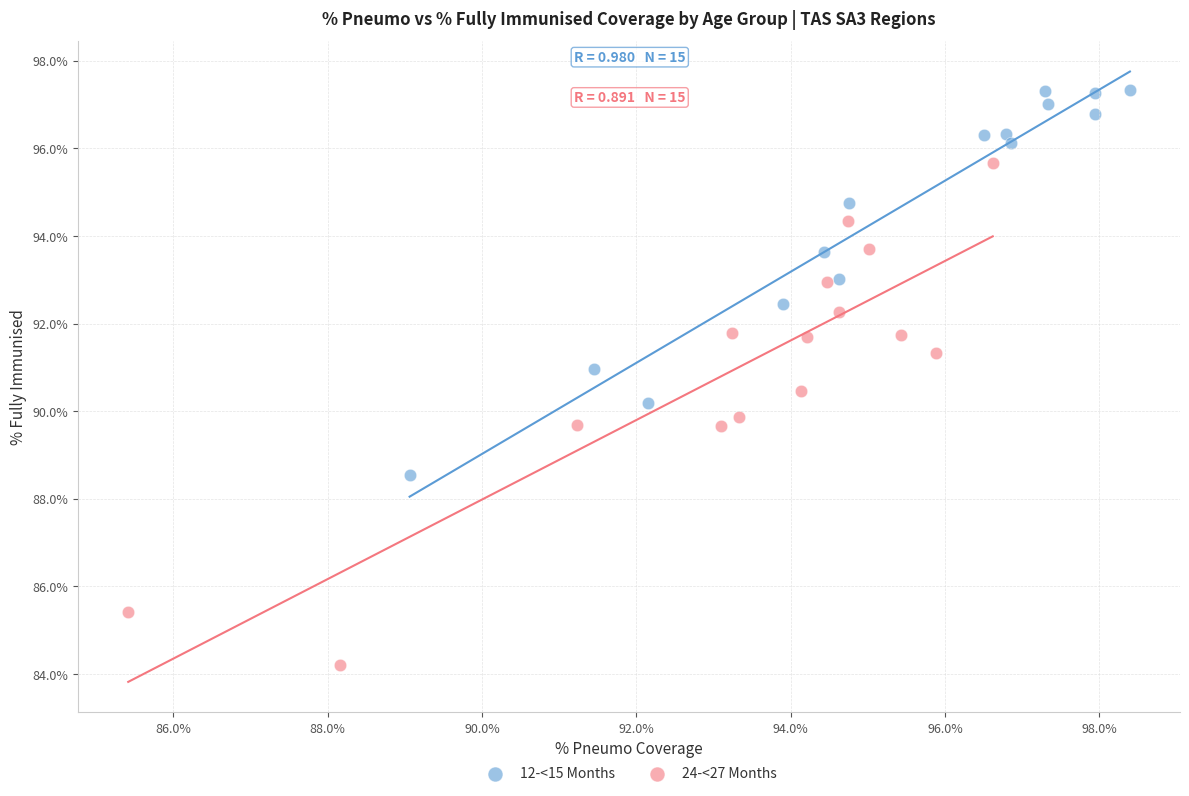

Which series has the widest spread of Y values?

24-<27 Months